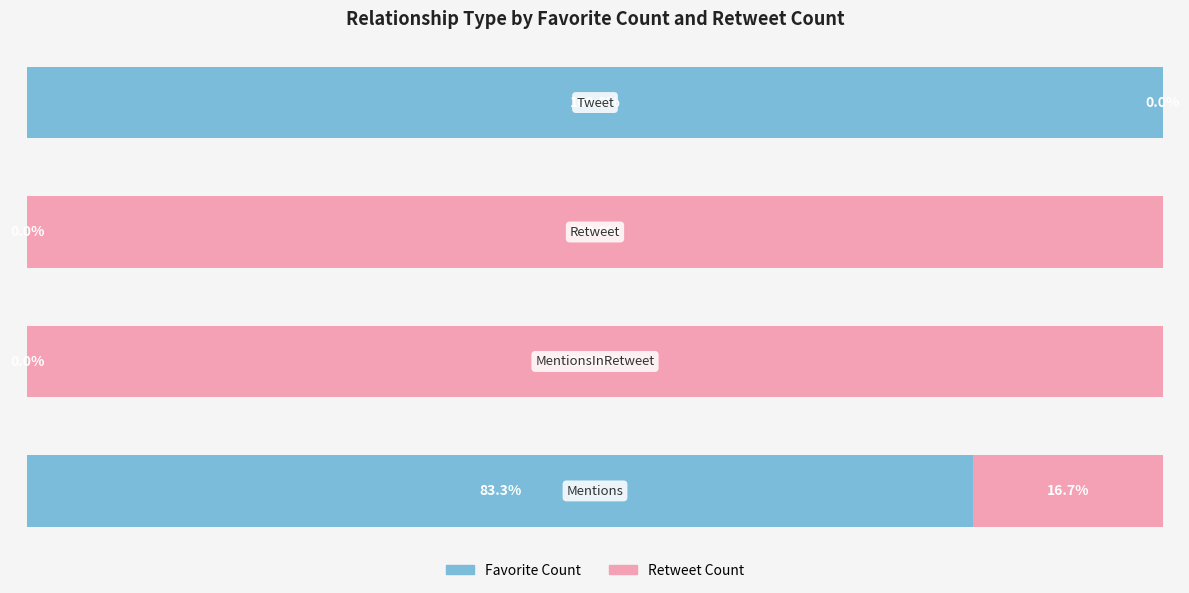

What are all the series names shown in the legend?

Favorite Count, Retweet Count